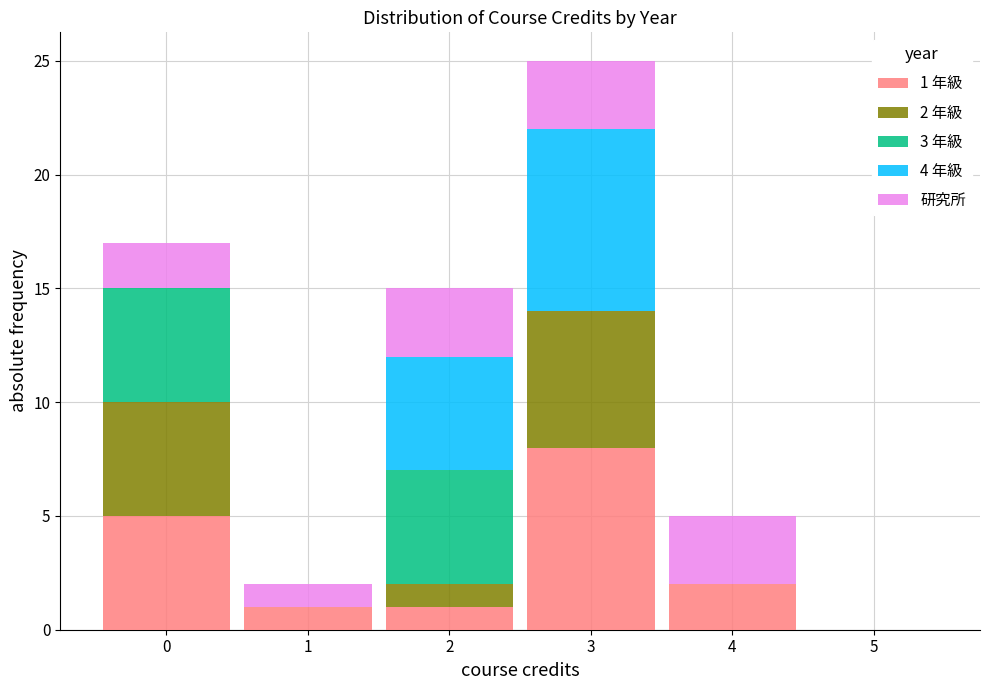

Which range on the x-axis has the tallest stacked bar (by total height)?

2.5 to 3.5